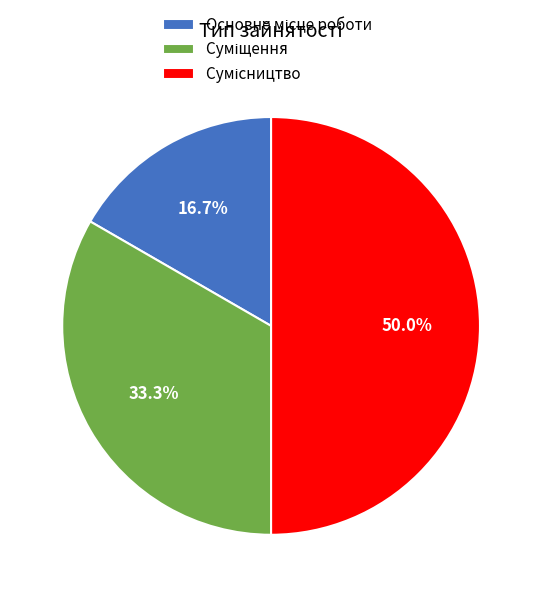

How many segments does this pie chart have?

3